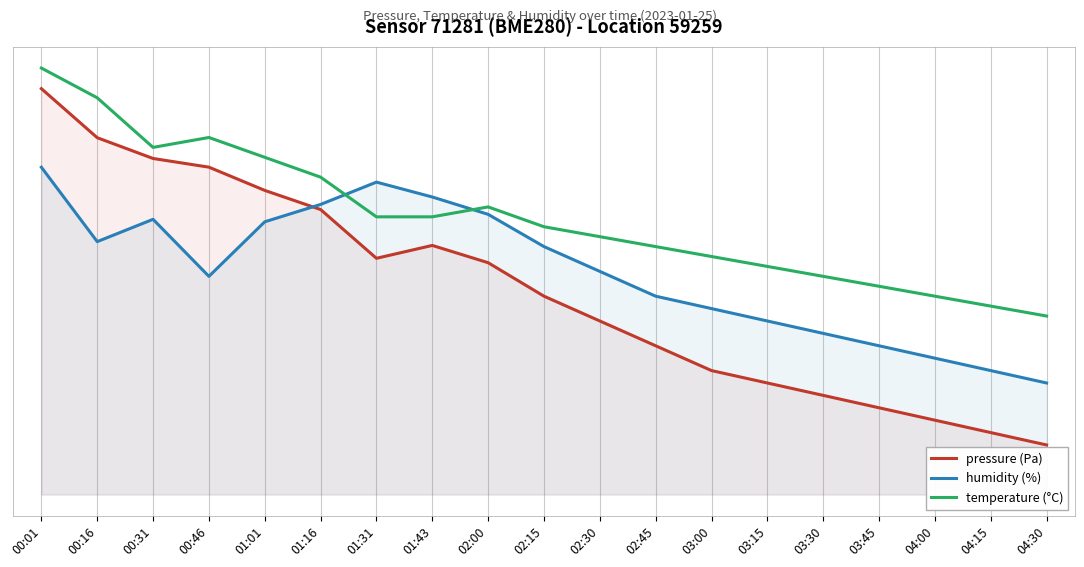

Which series has the widest spread of values?

pressure (Pa)